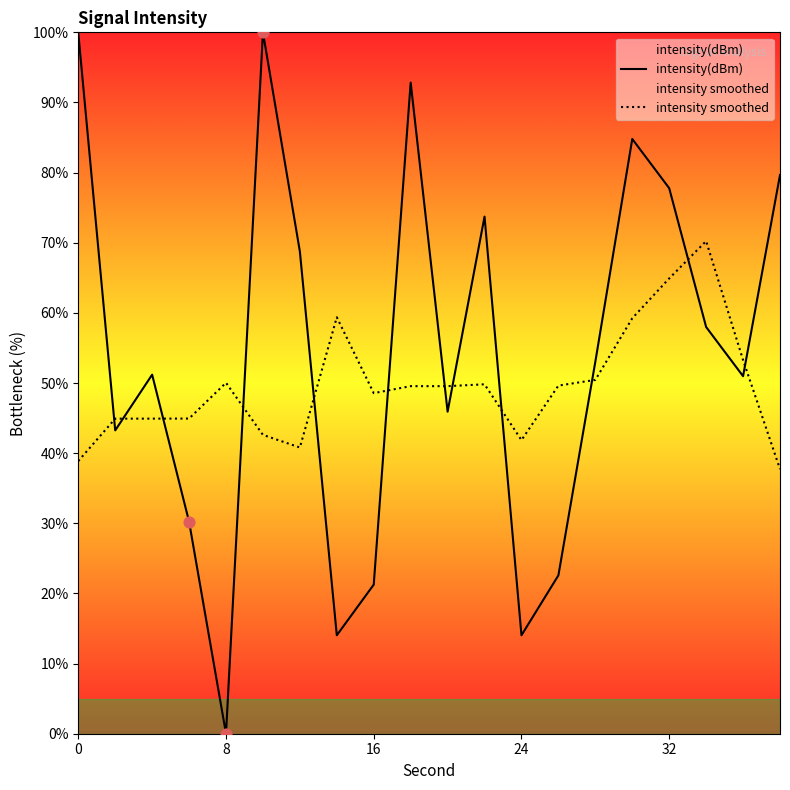

Which series has the largest total across all categories?

intensity(dBm)